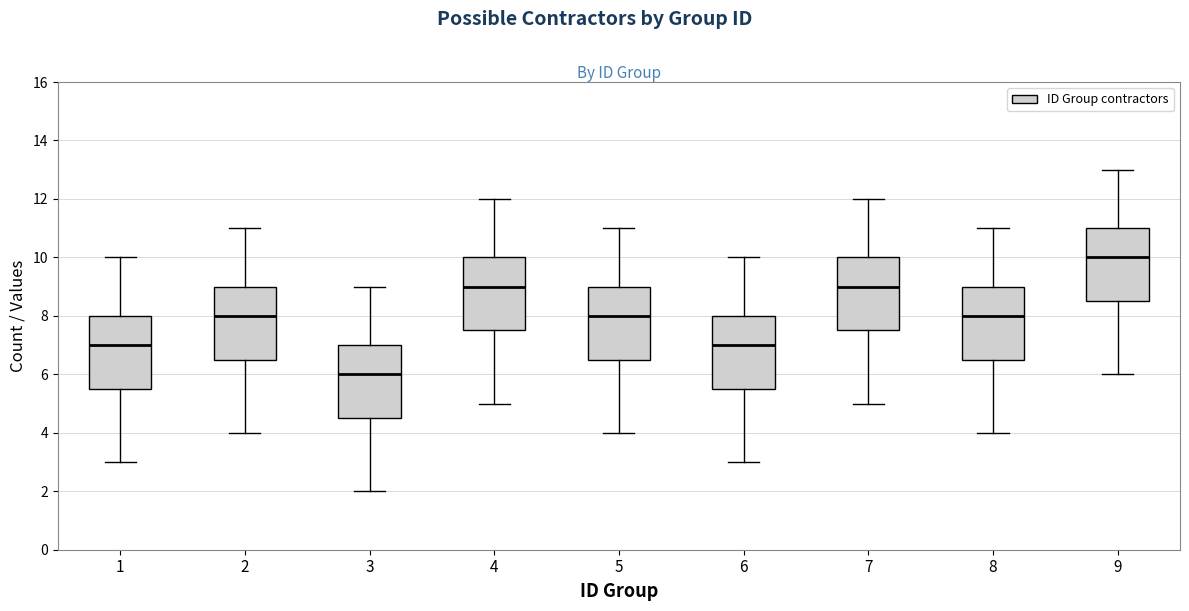

Which box has the highest median line?

9